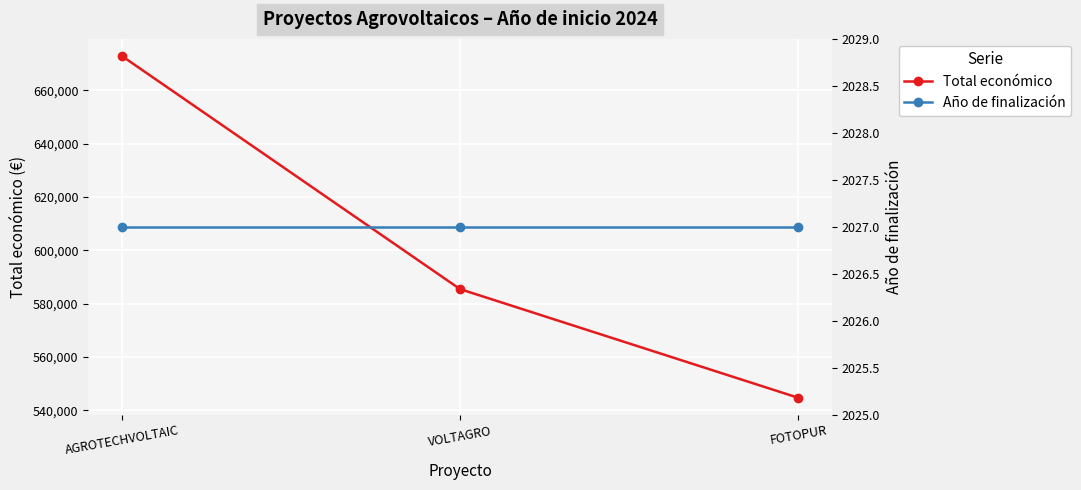

What value does the Año de finalización series have at VOLTAGRO?

2027